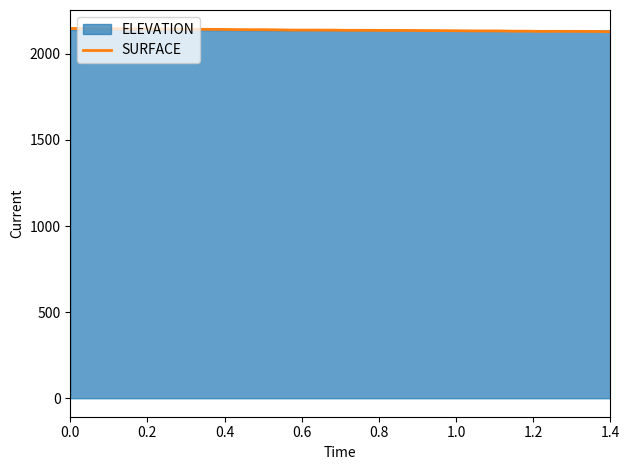

Does the chart display data point markers on the line(s)?

No